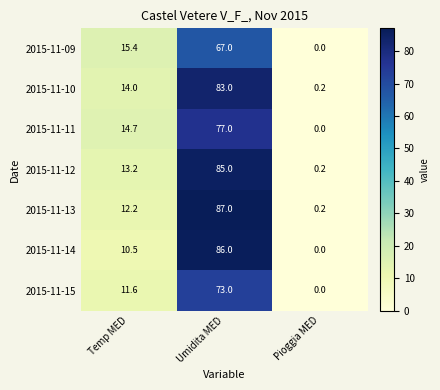

Reading left to right, extract all data points from this chart.

2015-11-09: 15.4	67.0	0.0
2015-11-10: 14.0	83.0	0.2
2015-11-11: 14.7	77.0	0.0
2015-11-12: 13.2	85.0	0.2
2015-11-13: 12.2	87.0	0.2
2015-11-14: 10.5	86.0	0.0
2015-11-15: 11.6	73.0	0.0